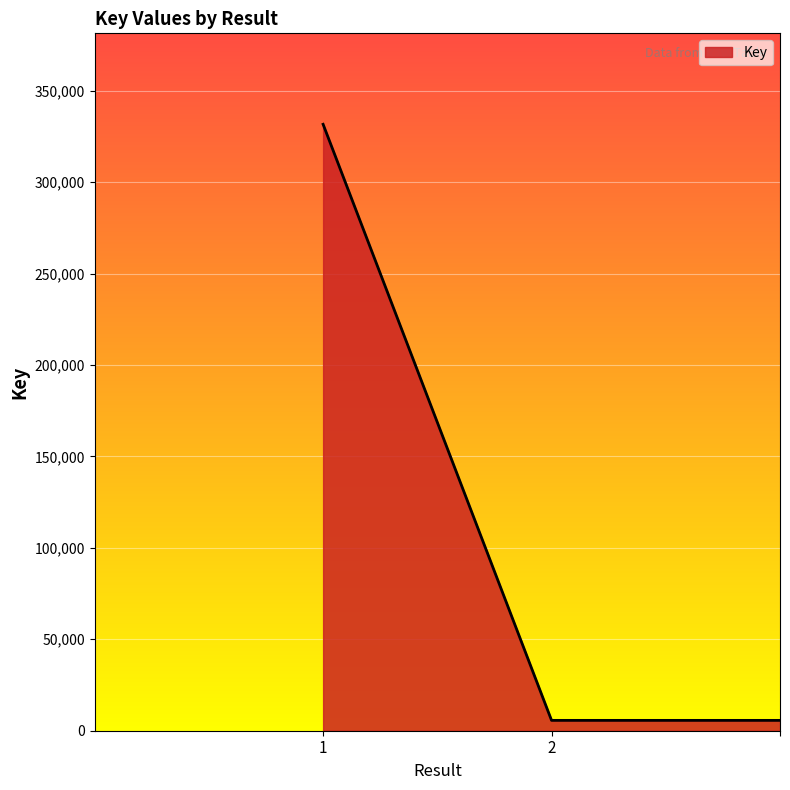

What is the smallest value displayed?

5658